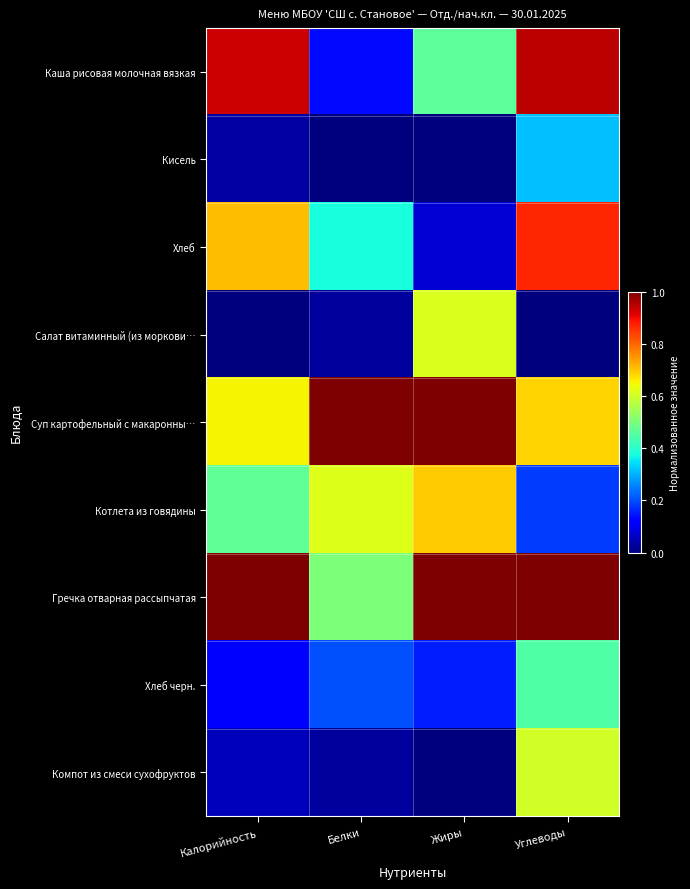

Which series has the largest total across all categories?

Гречка отварная рассыпчатая